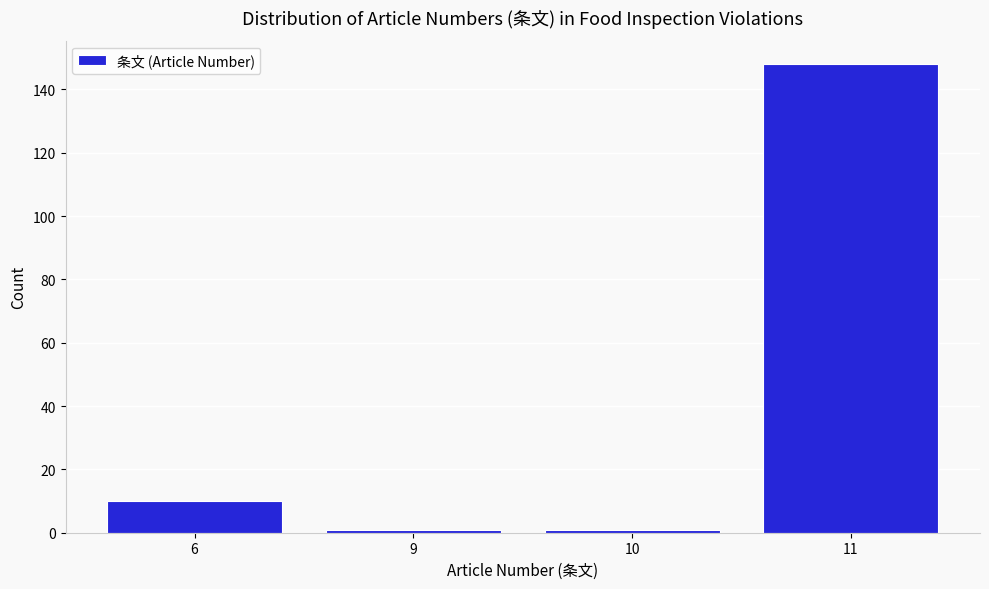

Reading right to left, what are all the values shown in this chart?

11=148	10=1	9=1	6=10